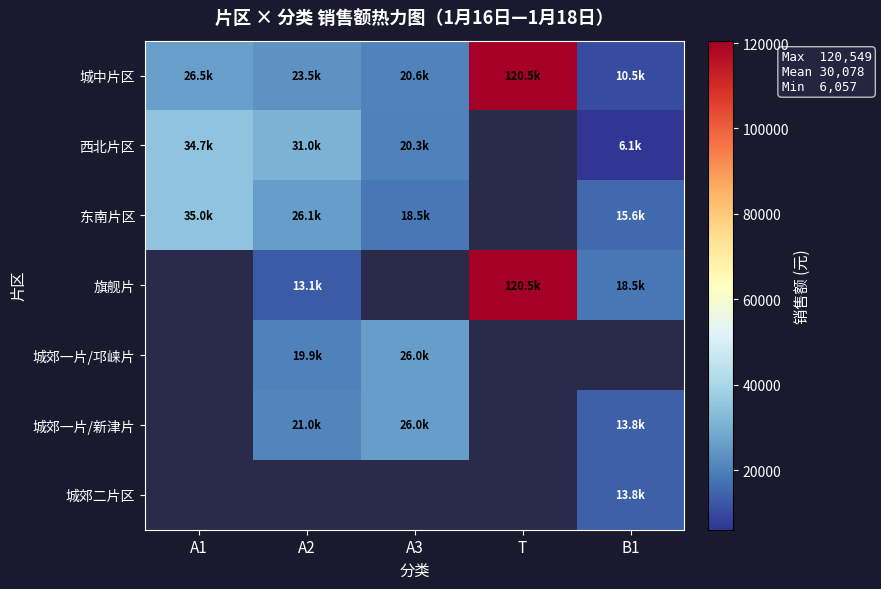

The 旗舰片 series shows 120548.9 at T. True or false?

True